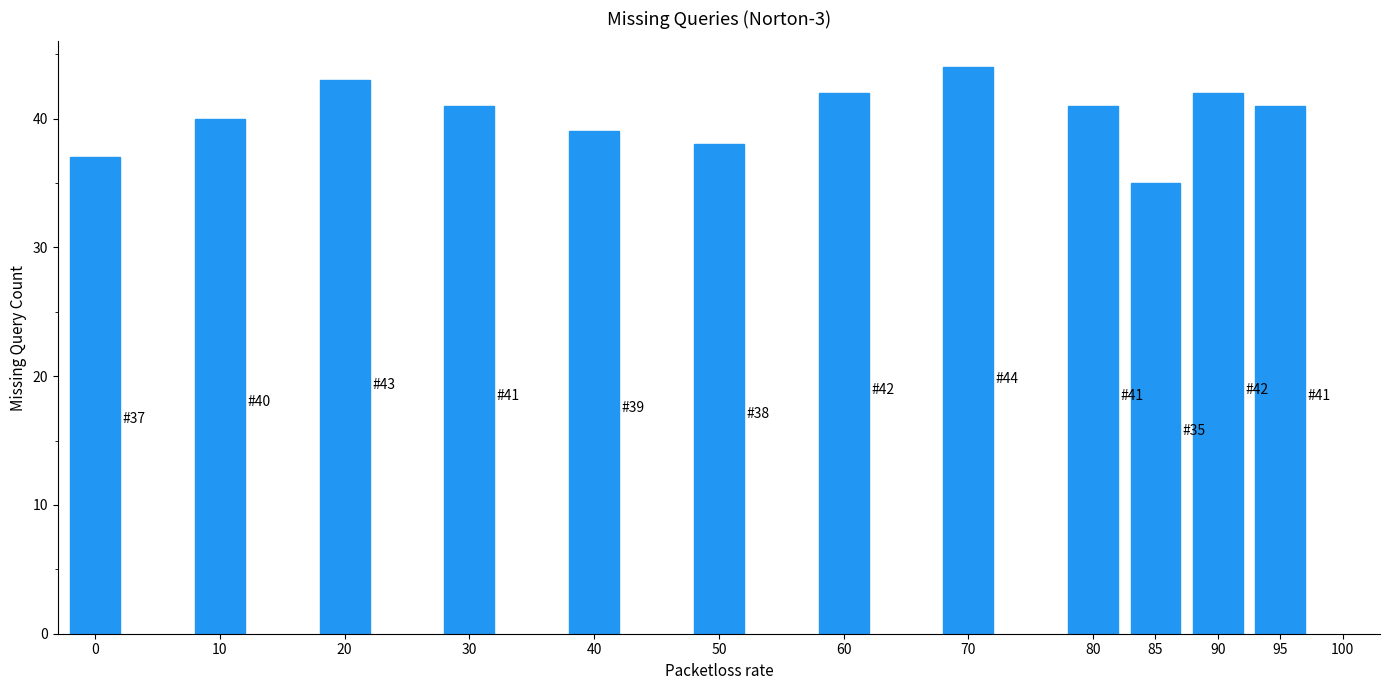

What value does the data have at 10?

40